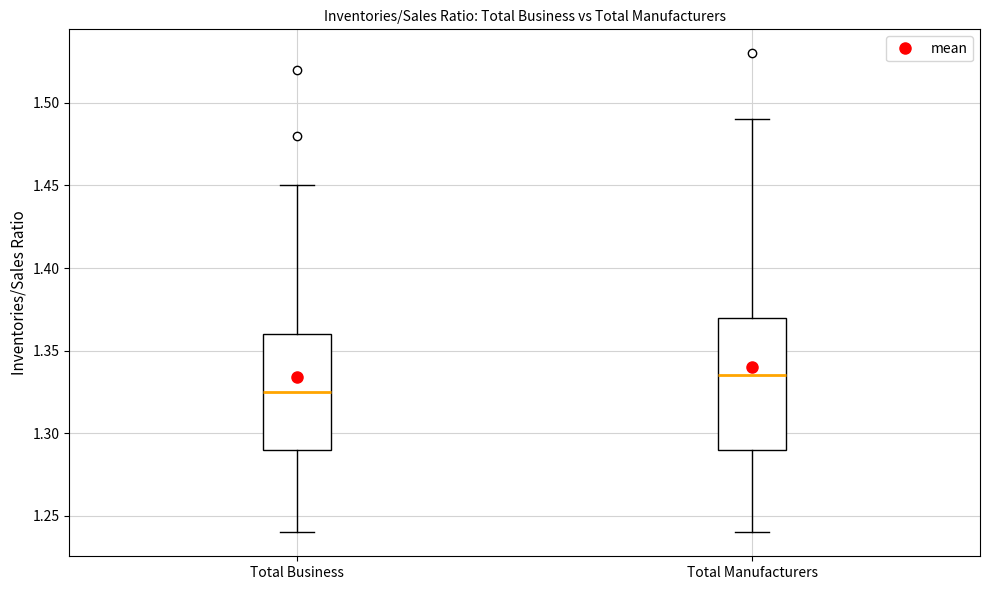

Reading left to right, read every box against the y-axis: the position of its median line, the range the box covers, and the ends of its whiskers. The values are not printed on the chart, so give them approximately, as read against the axis.

Total Business: median 1.325, box 1.290 to 1.360, whiskers 1.240 to 1.450
Total Manufacturers: median 1.335, box 1.290 to 1.370, whiskers 1.240 to 1.490